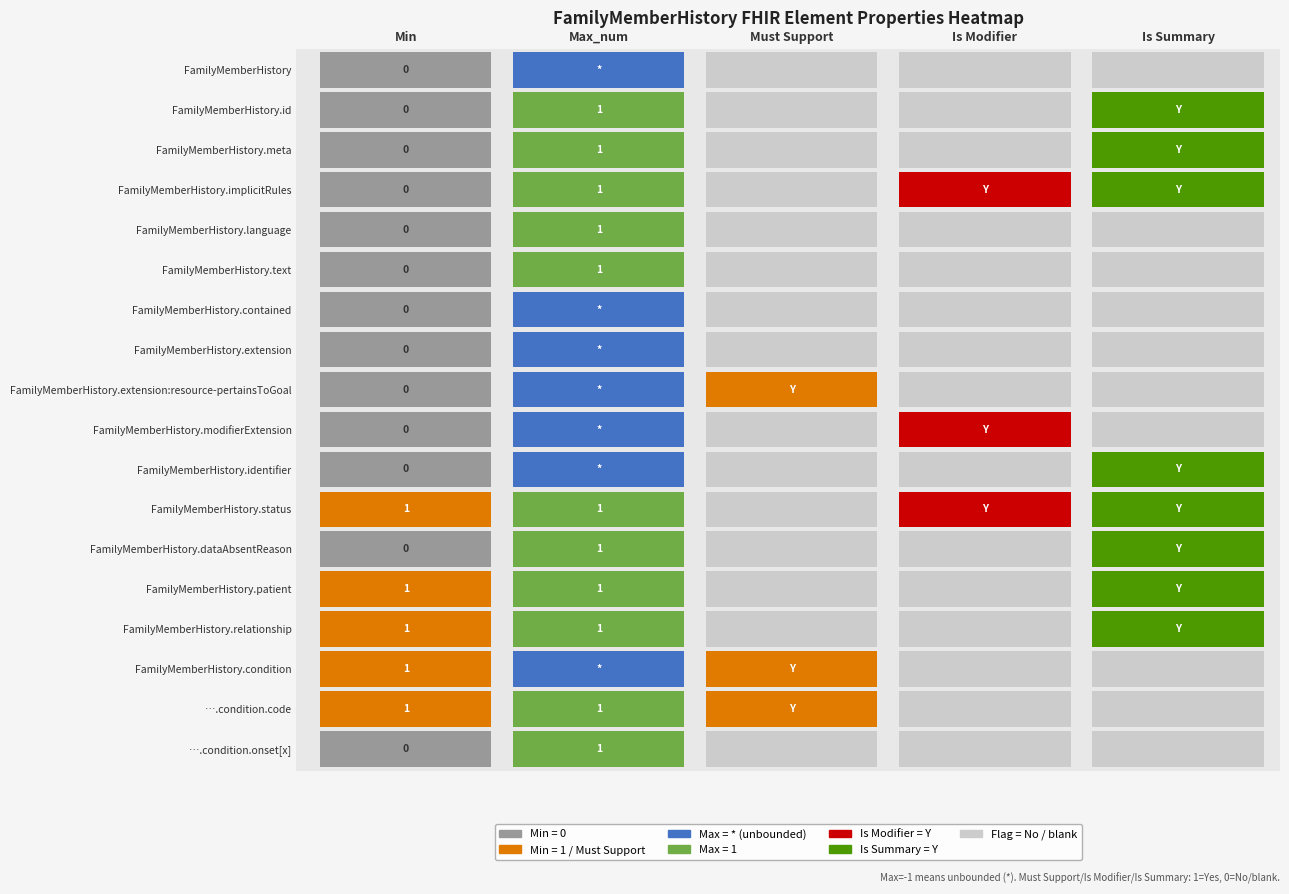

At how many categories does at least one series exceed 0?

5